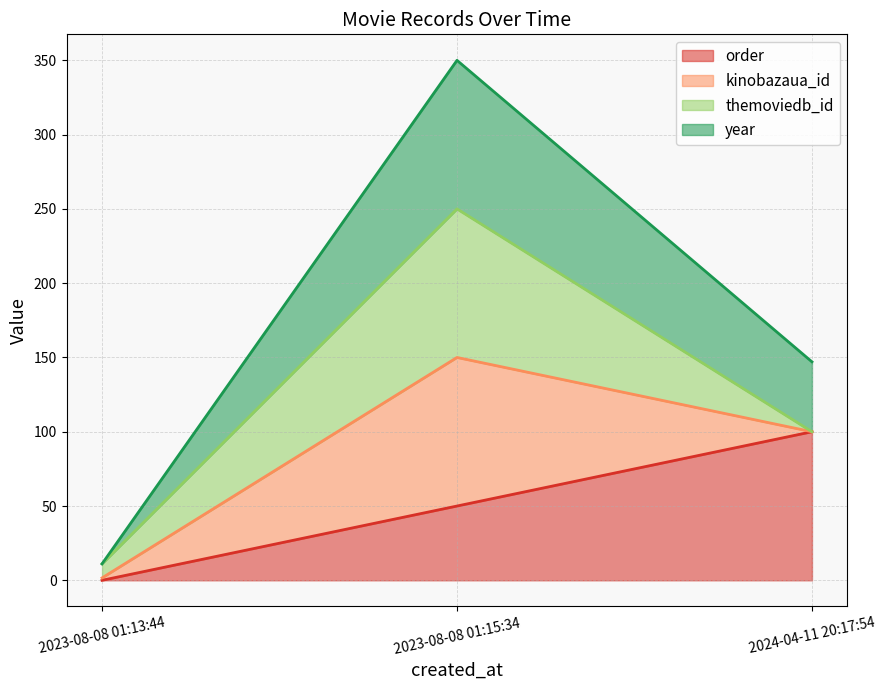

The order series shows 22.9 at 2023-08-08 01:15:34. True or false?

False